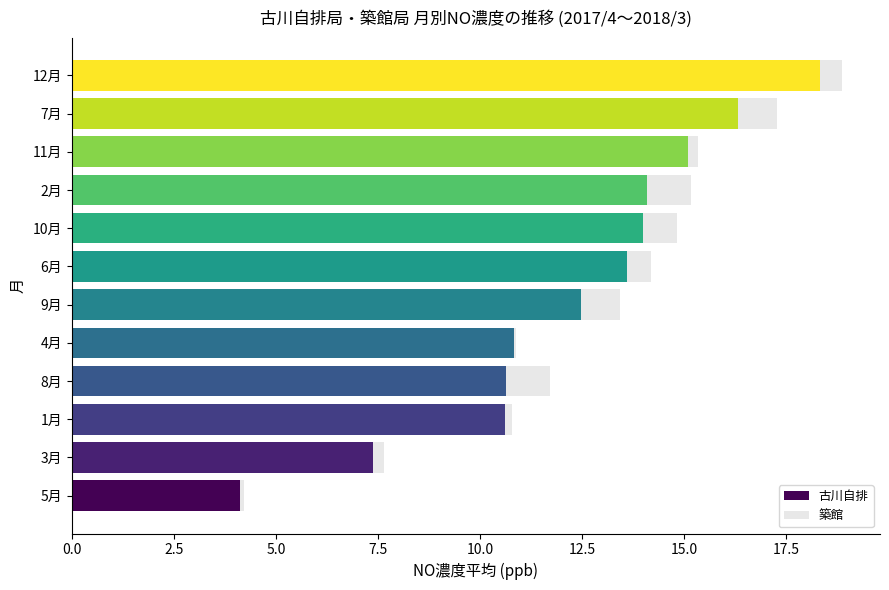

What is the total value across all series at 8月?

11.7